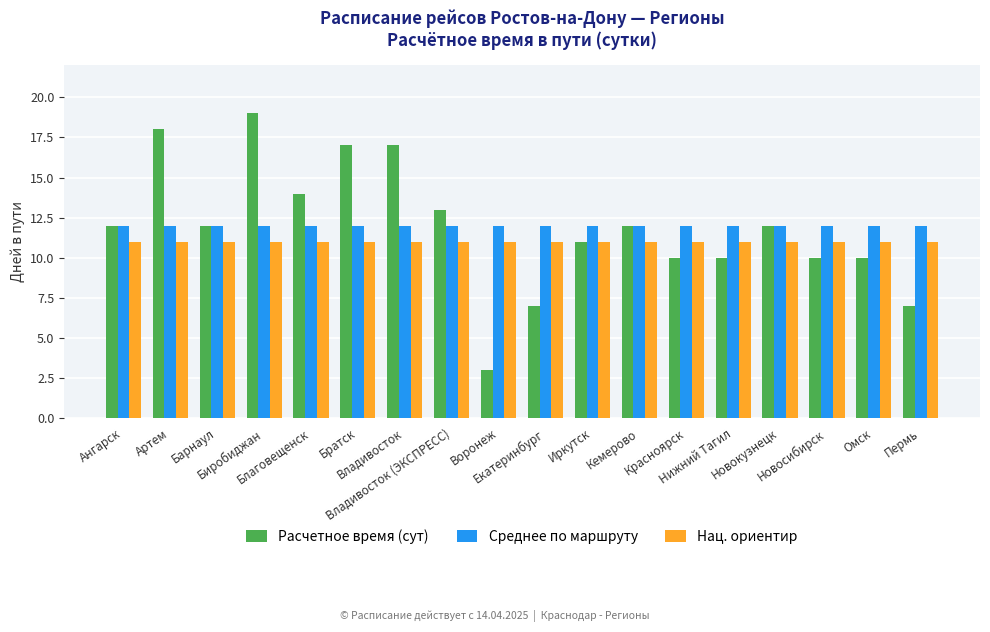

How many bars are there in each group?

3